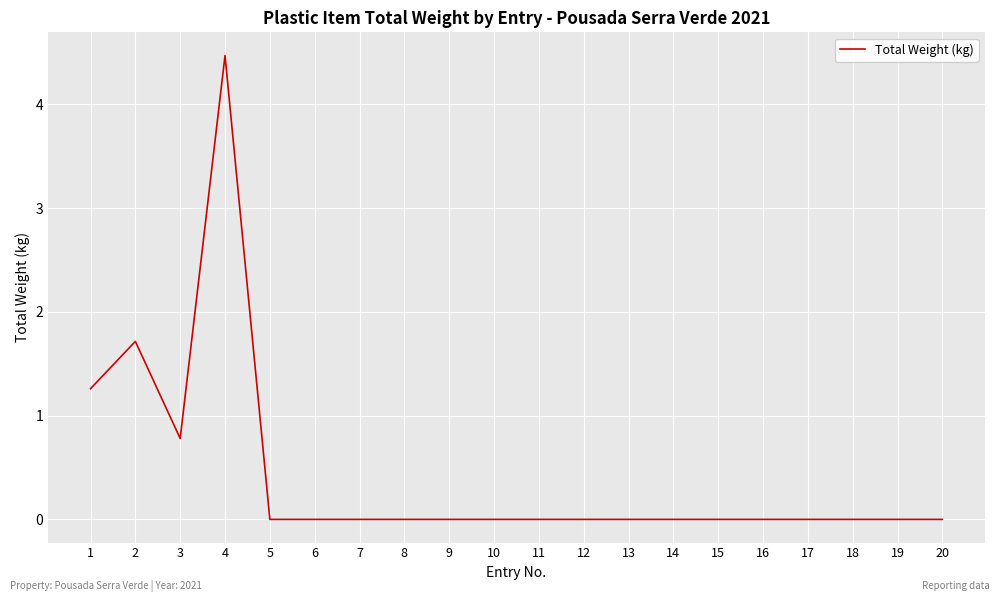

Read the value at 4.

4.5